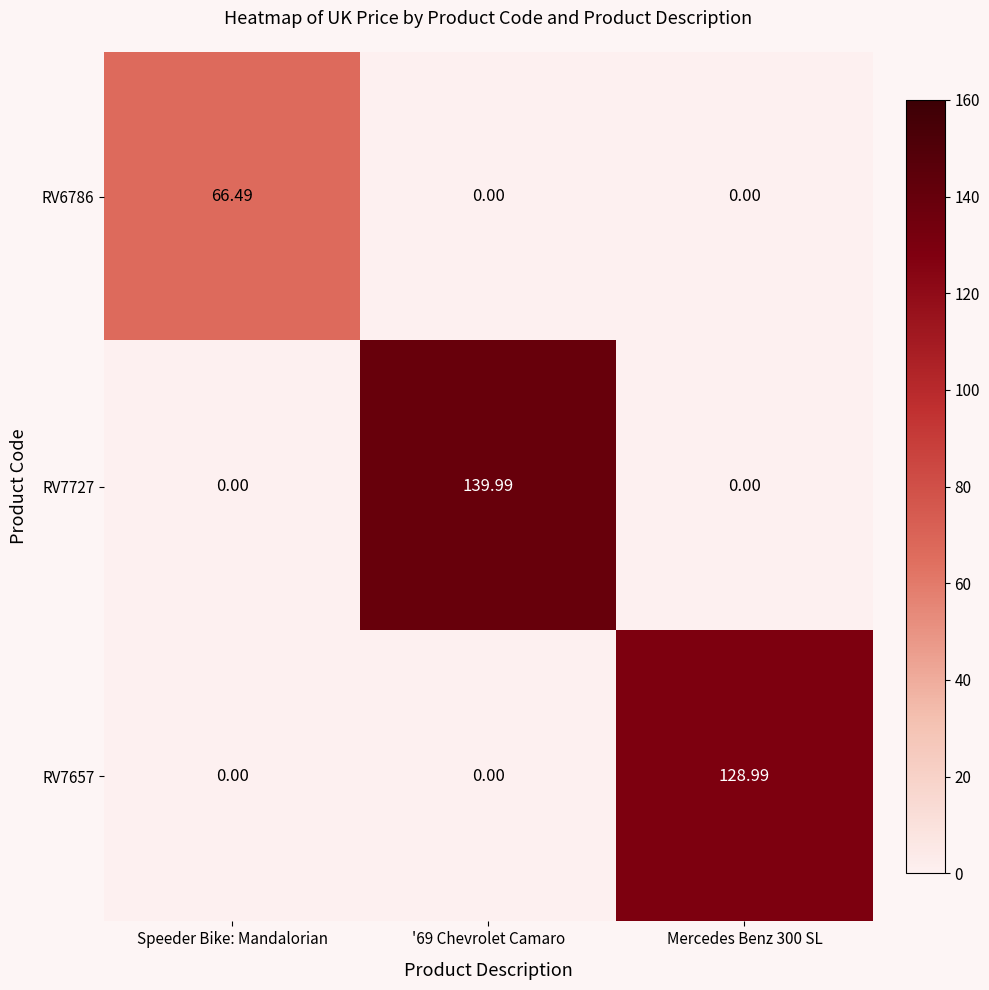

Which series has the largest total across all categories?

RV7727